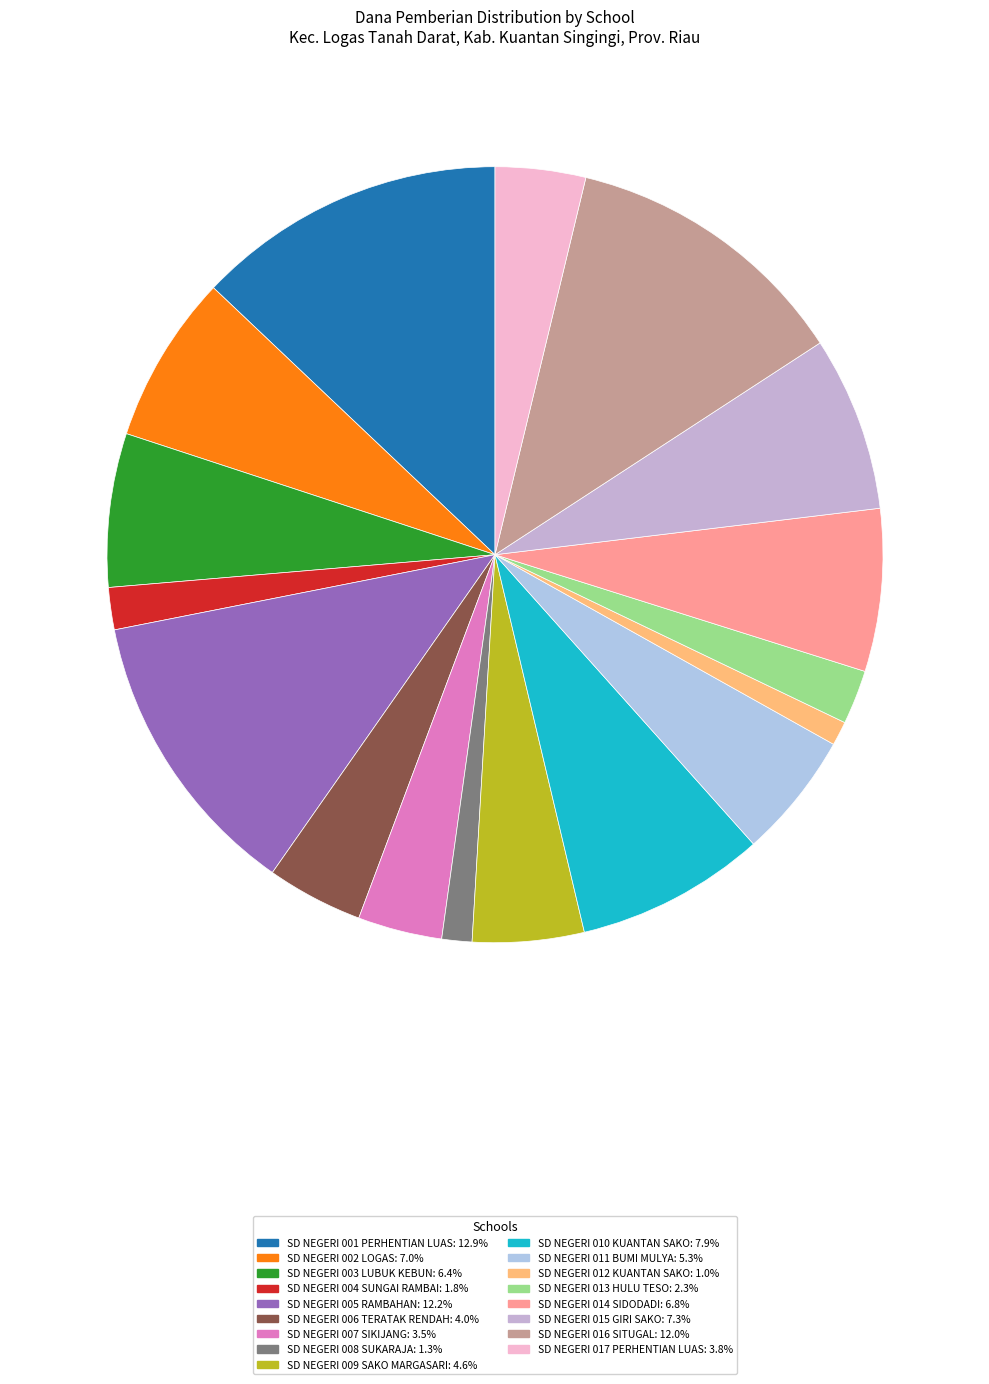

How many slices are in this pie chart?

17